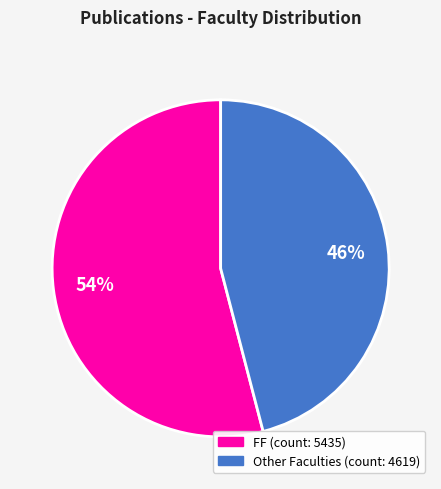

To the nearest percent, what is the difference between the largest and smallest slice percentages?

8%